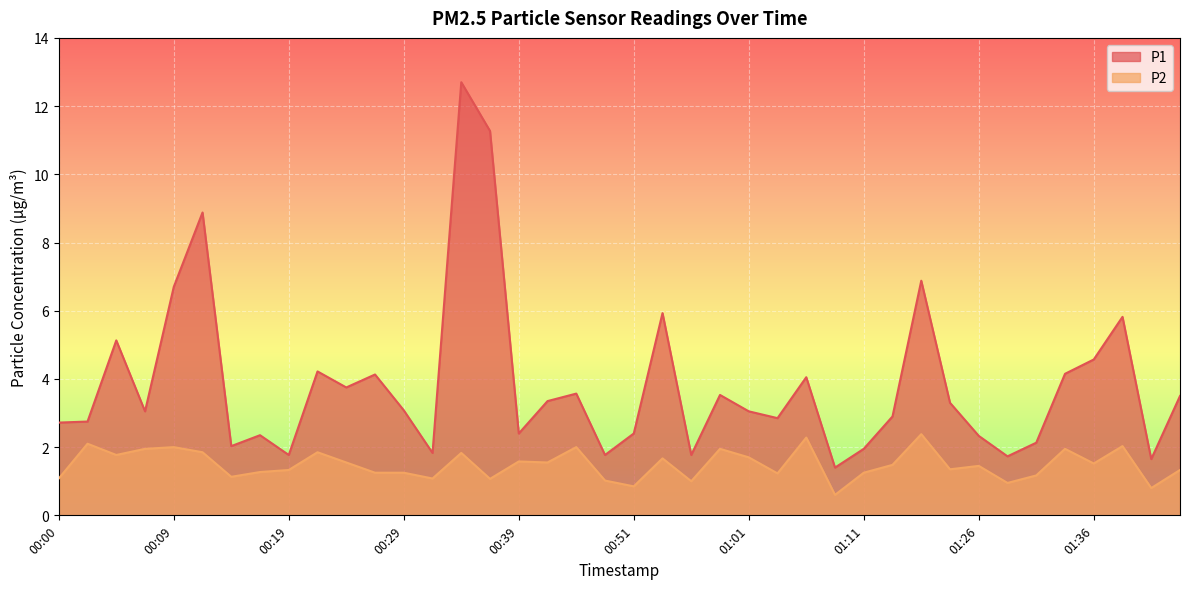

True or false: P2 has a value of 2.1 at 00:29.

False